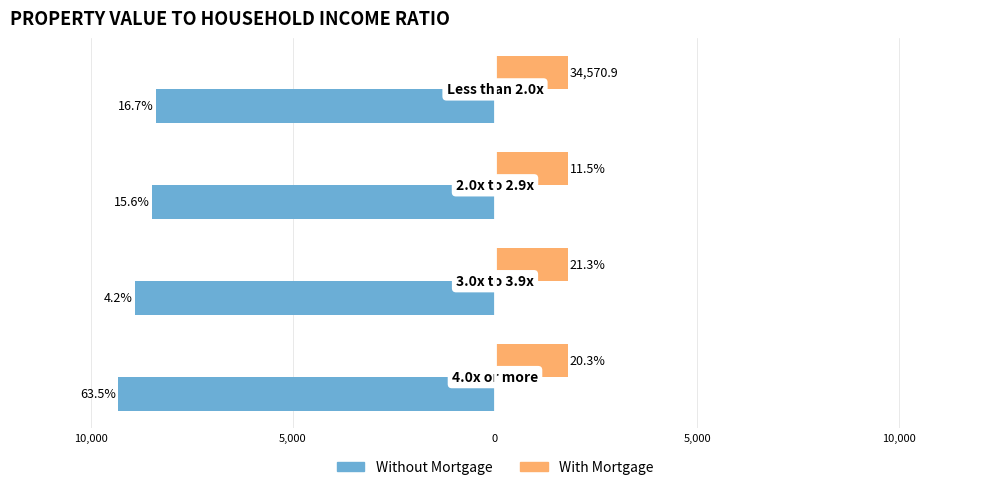

What are all the series names shown in the legend?

Without Mortgage, With Mortgage